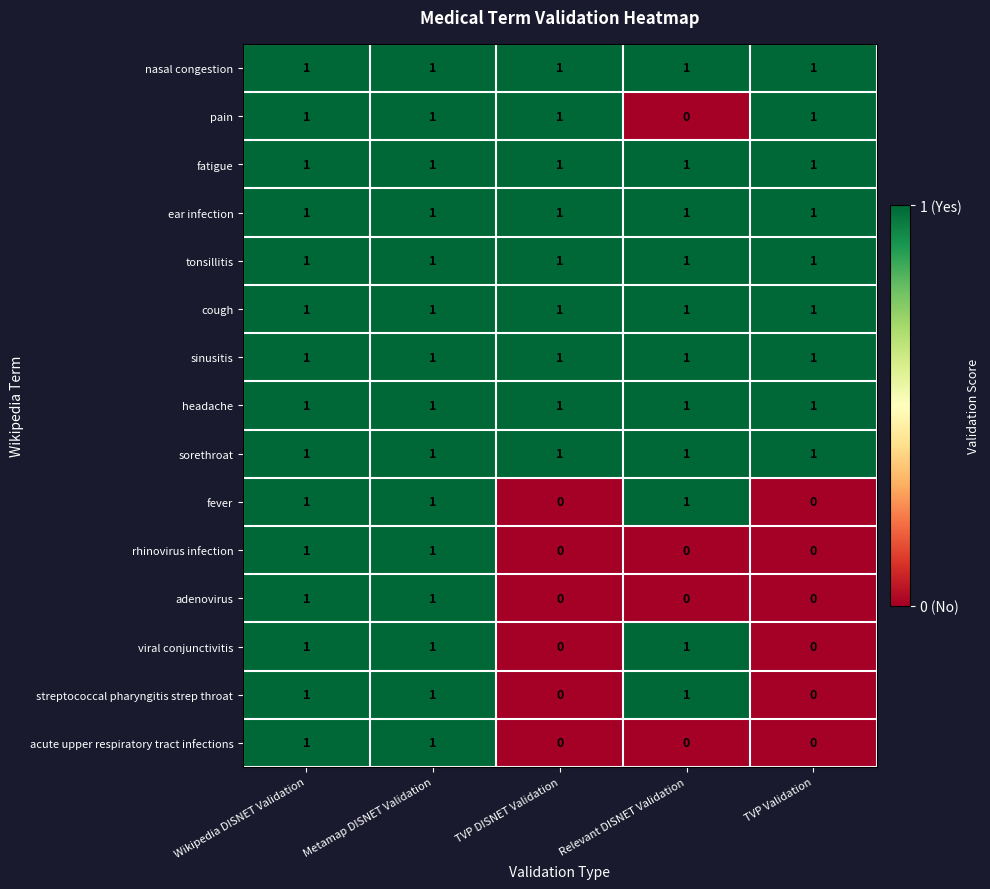

What is the total value across all series at Wikipedia DISNET Validation?

15